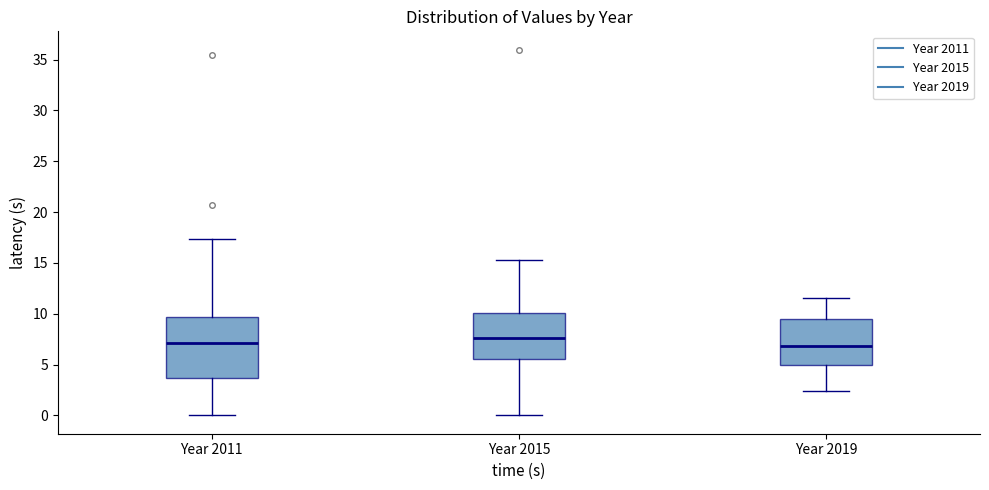

Reading left to right, transcribe this box plot: for each box, give where its median line is, the range the box spans, and where its two whiskers end, as read against the y-axis. The values are not printed on the chart, so give them approximately, as read against the axis.

Year 2011: median 7.0, box 3.5 to 9.5, whiskers 0.0 to 17.5
Year 2015: median 7.5, box 5.5 to 10.0, whiskers 0.0 to 15.5
Year 2019: median 7.0, box 5.0 to 9.5, whiskers 2.5 to 11.5